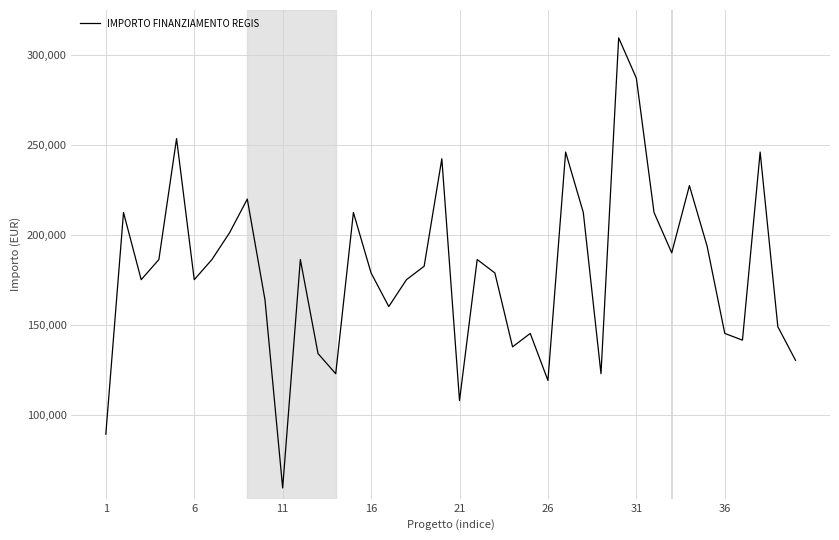

What is the difference between the maximum and minimum values?

249629.6